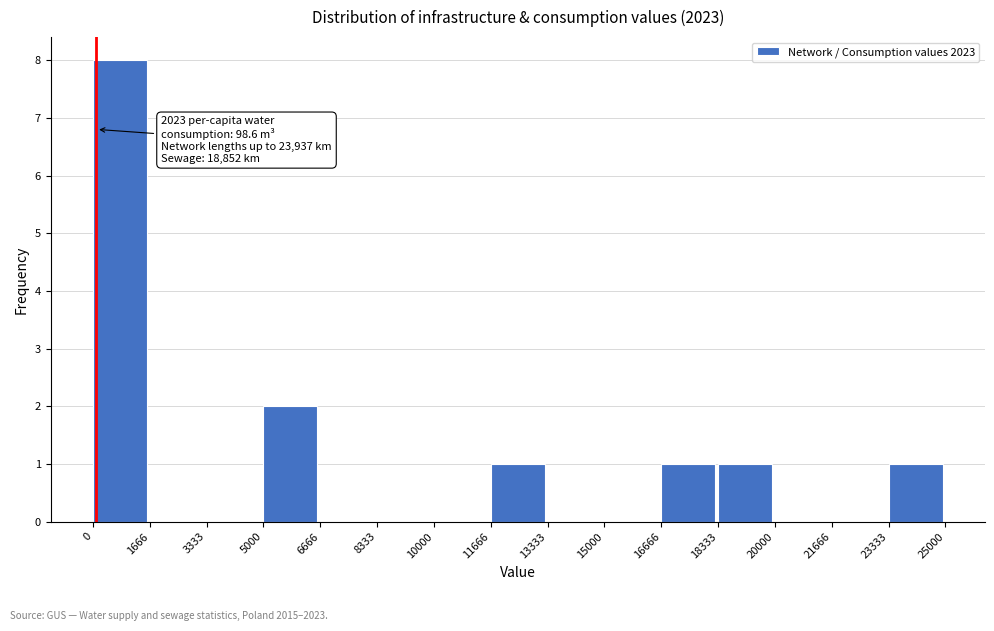

Which range on the x-axis has the tallest bar?

0 to 1666